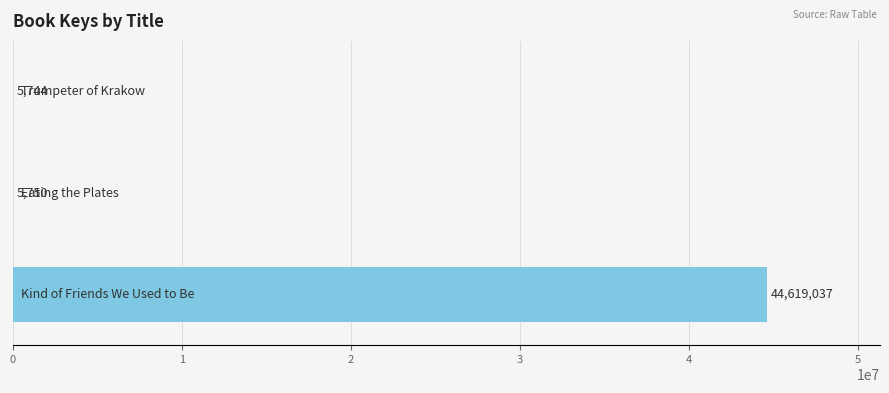

What is the average value?

14876844